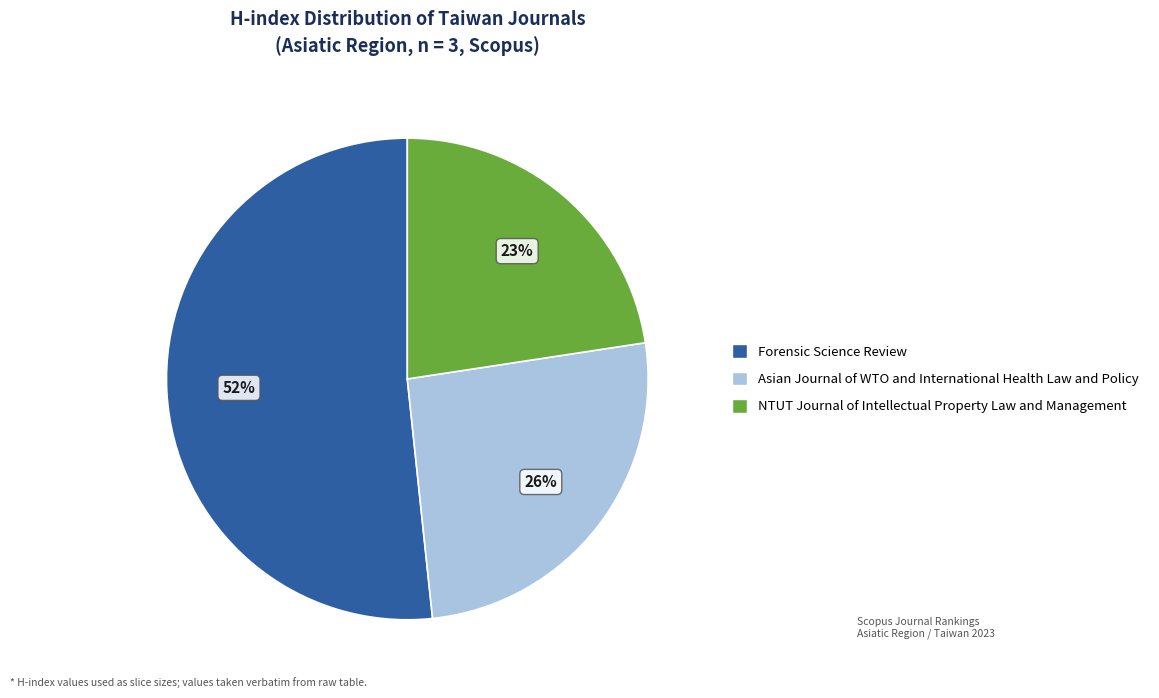

Which category has the smallest portion of the pie?

NTUT Journal of Intellectual Property Law and Management